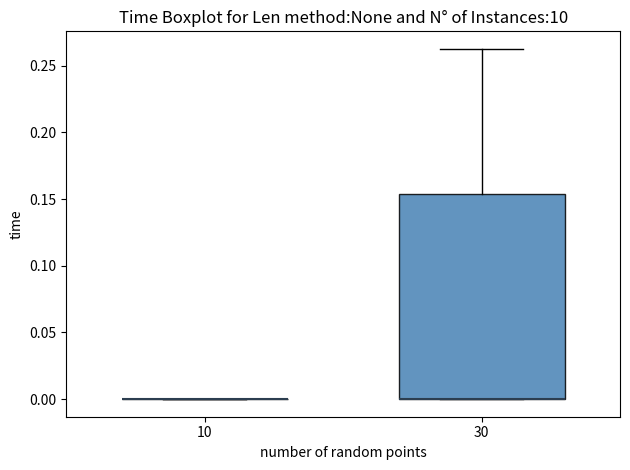

Reading left to right, transcribe this box plot: for each box, give where its median line is, the range the box spans, and where its two whiskers end, as read against the y-axis. The values are not printed on the chart, so give them approximately, as read against the axis.

10: box collapsed to a line at 0.000, whiskers 0.000 to 0.000
30: median 0.000 (drawn on the box's lower edge), box 0.000 to 0.155, whiskers 0.000 to 0.265